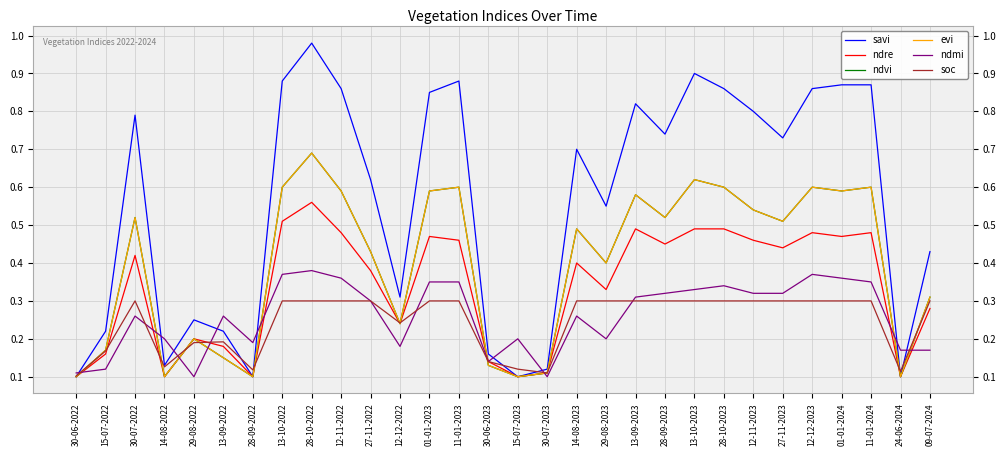

The evi series shows 0.8 at 27-11-2022. True or false?

False